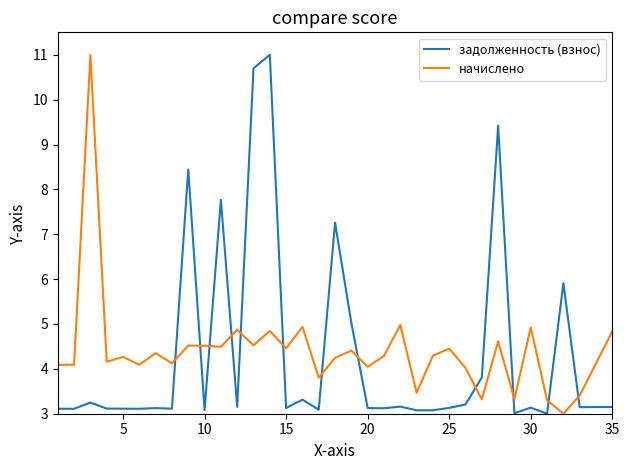

List the series in order of their overall mean, highest first.

начислено, задолженность (взнос)